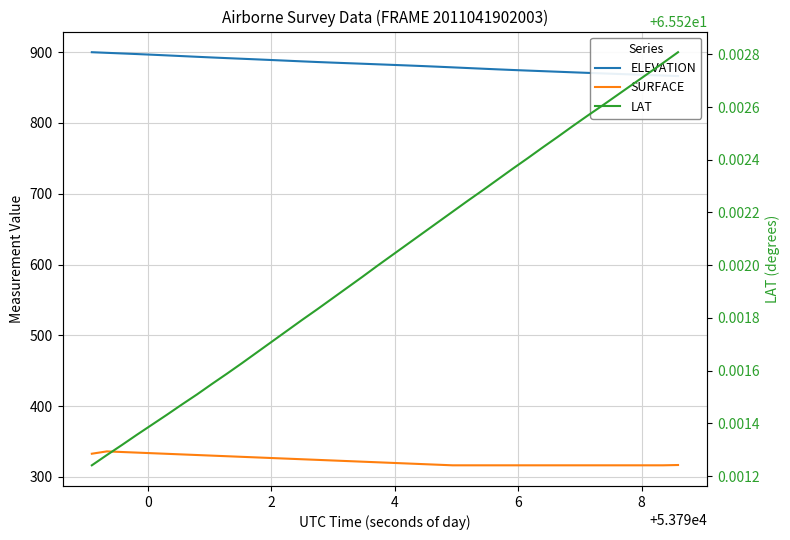

What is the average value of the SURFACE series?

322.6